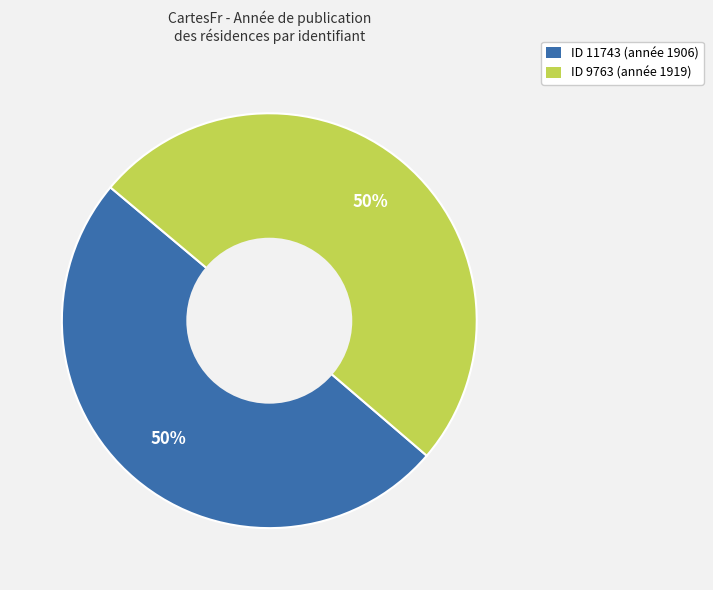

Is the sum of ID 11743 (année 1906) and ID 9763 (année 1919) greater than half?

Yes